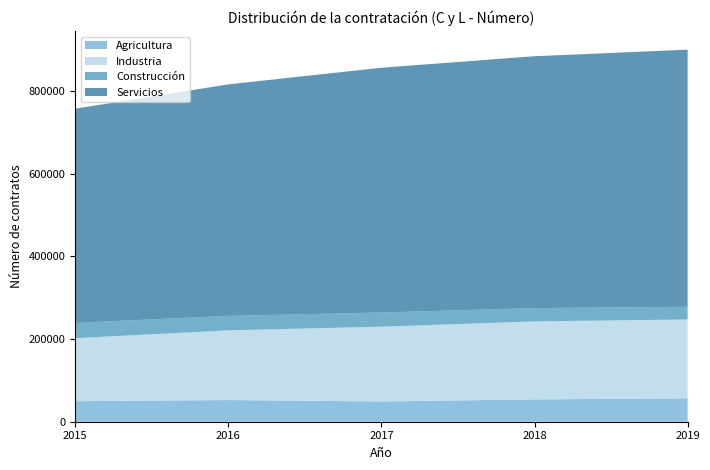

Reading right to left, extract all data points from this chart.

Agricultura: 56424	54006	48980	52362	49708
Industria: 190906	188586	180918	168590	152345
Construcción: 30641	32199	34162	35014	36967
Servicios: 621770	609109	591989	559846	518006